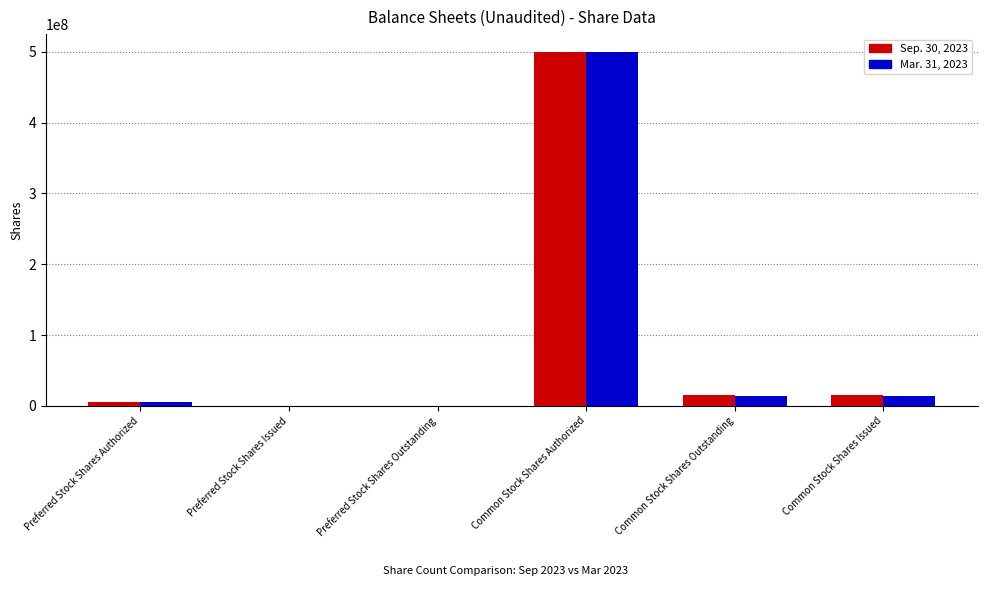

Which label corresponds to the largest value in the chart?

Common Stock Shares Authorized